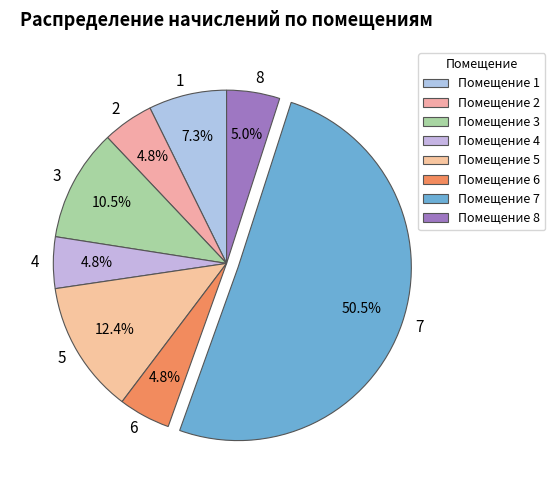

Is 8 the majority of the pie?

No